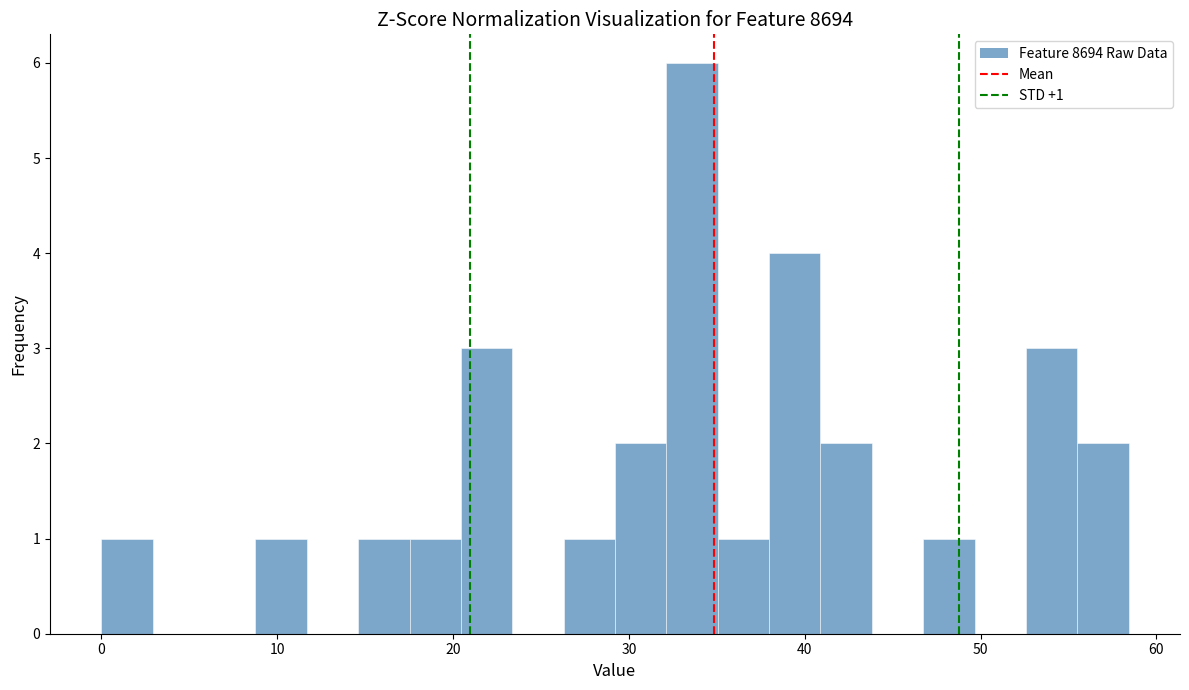

Read against the x-axis, roughly where is the centre of the tallest bar?

34